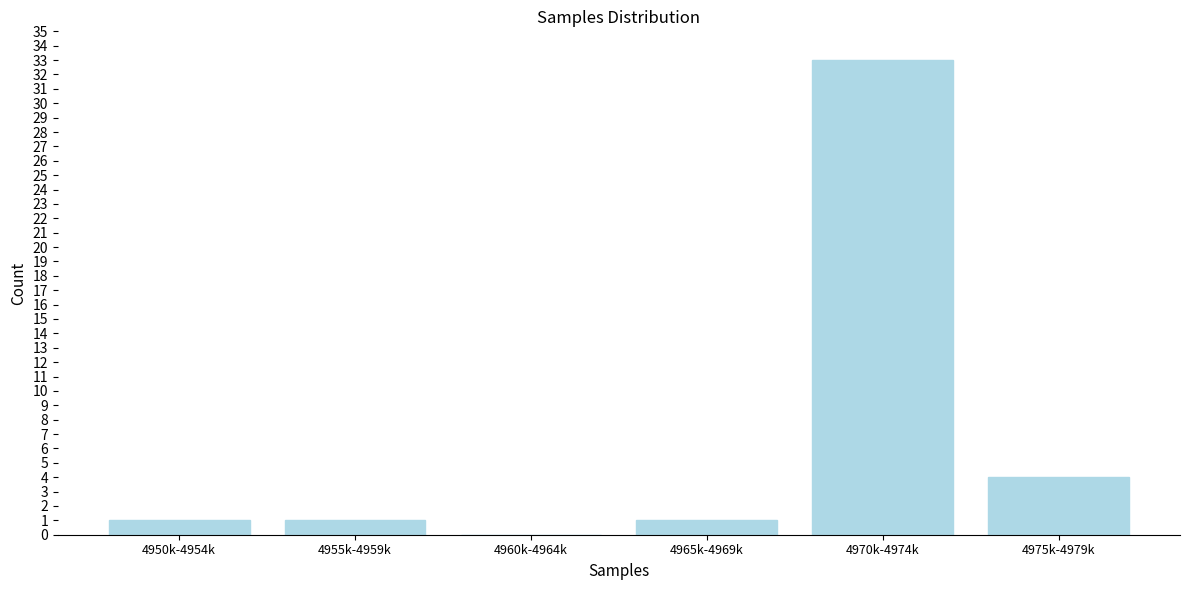

Reading right to left, extract all data points from this chart.

4975k-4979k=4	4970k-4974k=33	4965k-4969k=1	4960k-4964k=0	4955k-4959k=1	4950k-4954k=1